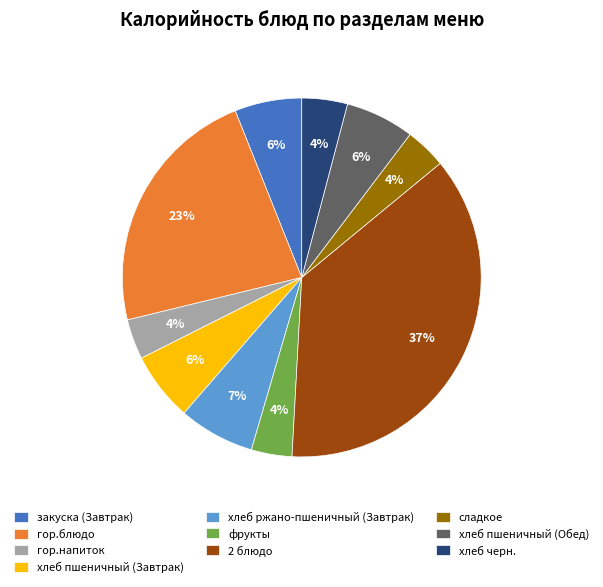

What is the ratio of the value at хлеб пшеничный (Обед) to the value at хлеб ржано-пшеничный (Завтрак)?

0.9